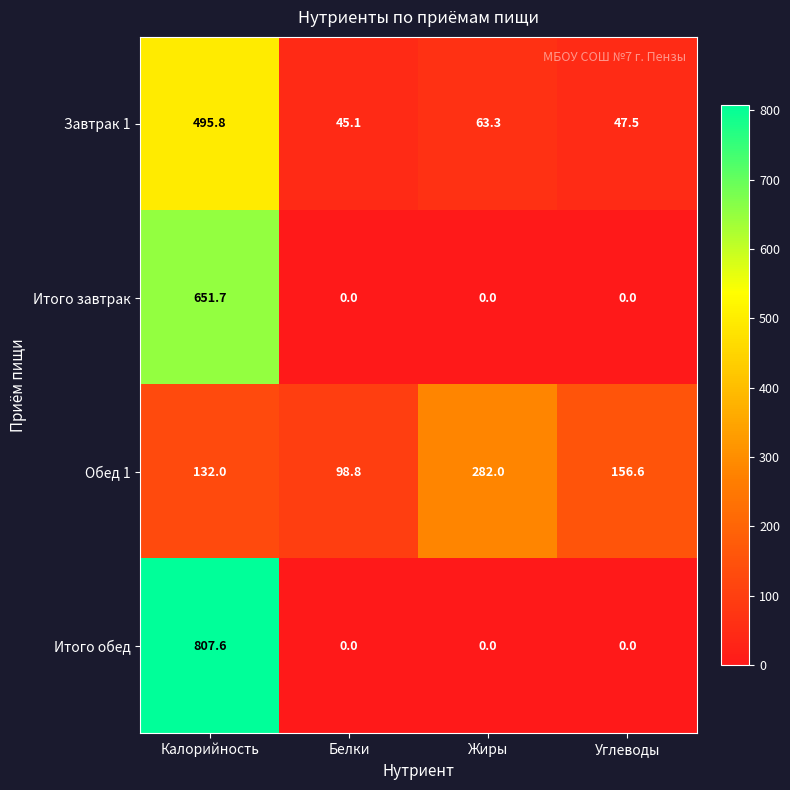

Reading left to right, transcribe all the data shown in this chart.

Завтрак 1: Калорийность=495.8	Белки=45.1	Жиры=63.3	Углеводы=47.5
Итого завтрак: Калорийность=651.7	Белки=0.0	Жиры=0.0	Углеводы=0.0
Обед 1: Калорийность=132.0	Белки=98.8	Жиры=282.0	Углеводы=156.6
Итого обед: Калорийность=807.6	Белки=0.0	Жиры=0.0	Углеводы=0.0